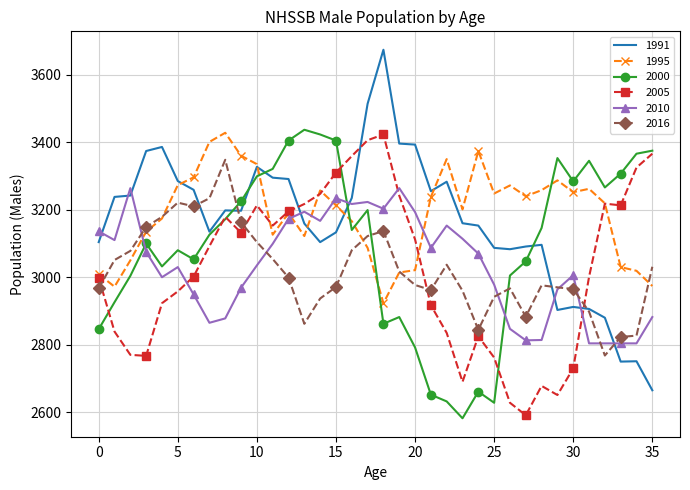

What is the maximum value for 1995?

3428